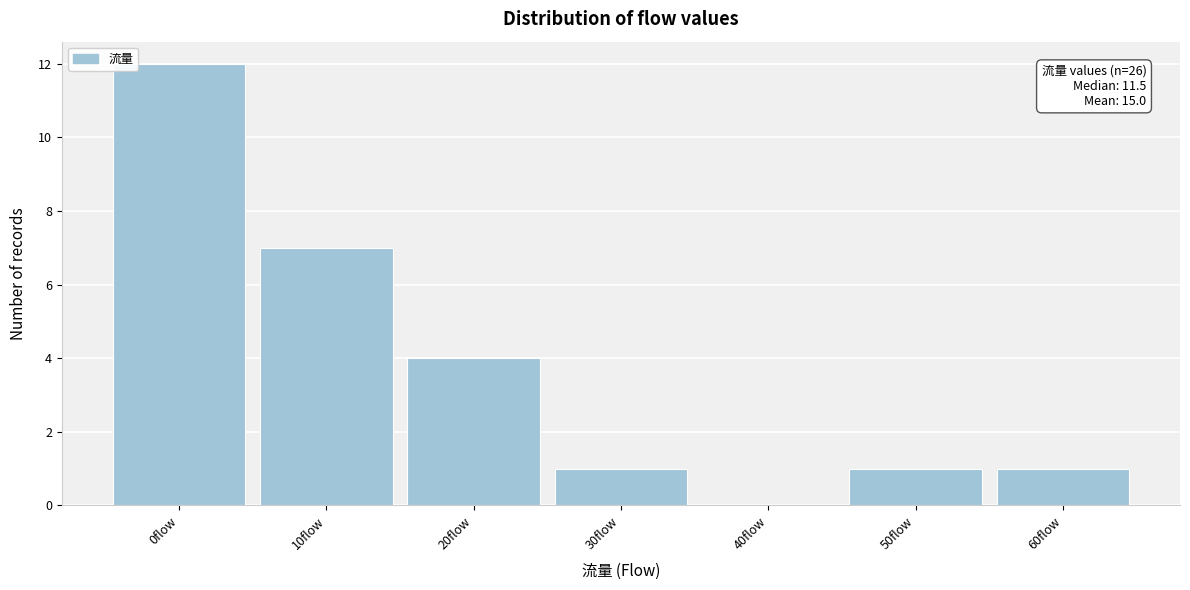

Reading left to right, transcribe all the data shown in this chart.

0flow=12	10flow=7	20flow=4	30flow=1	40flow=0	50flow=1	60flow=1